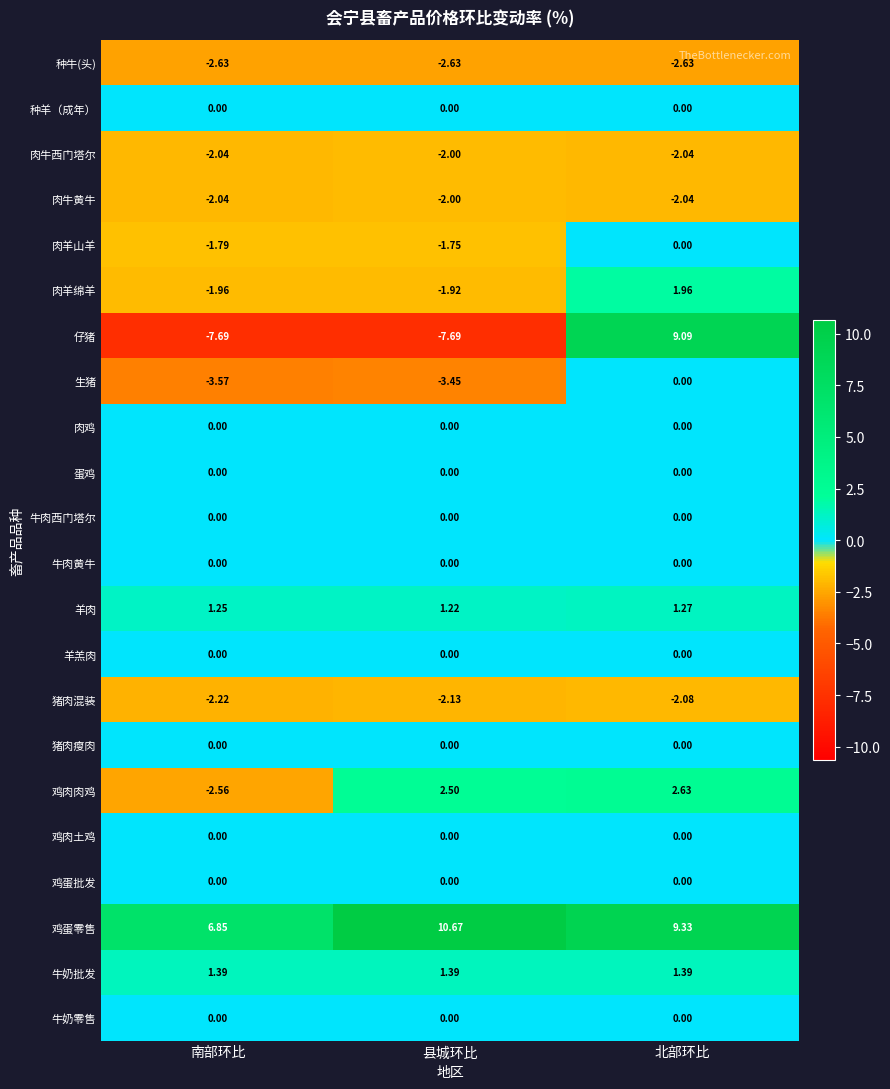

At which category is the sum across all series the highest?

北部环比